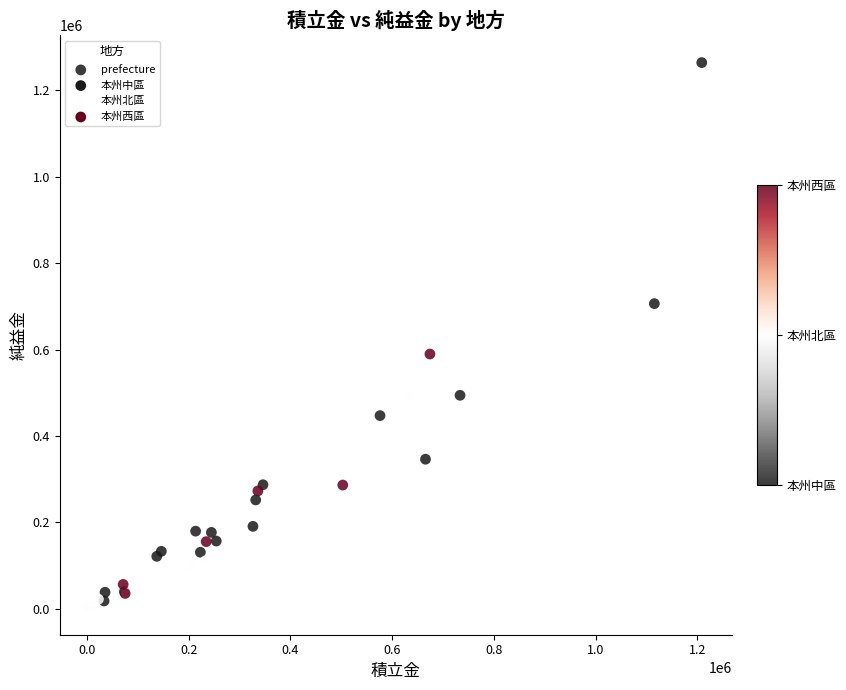

What Y value in the scatter plot is closest to 633618?

589619